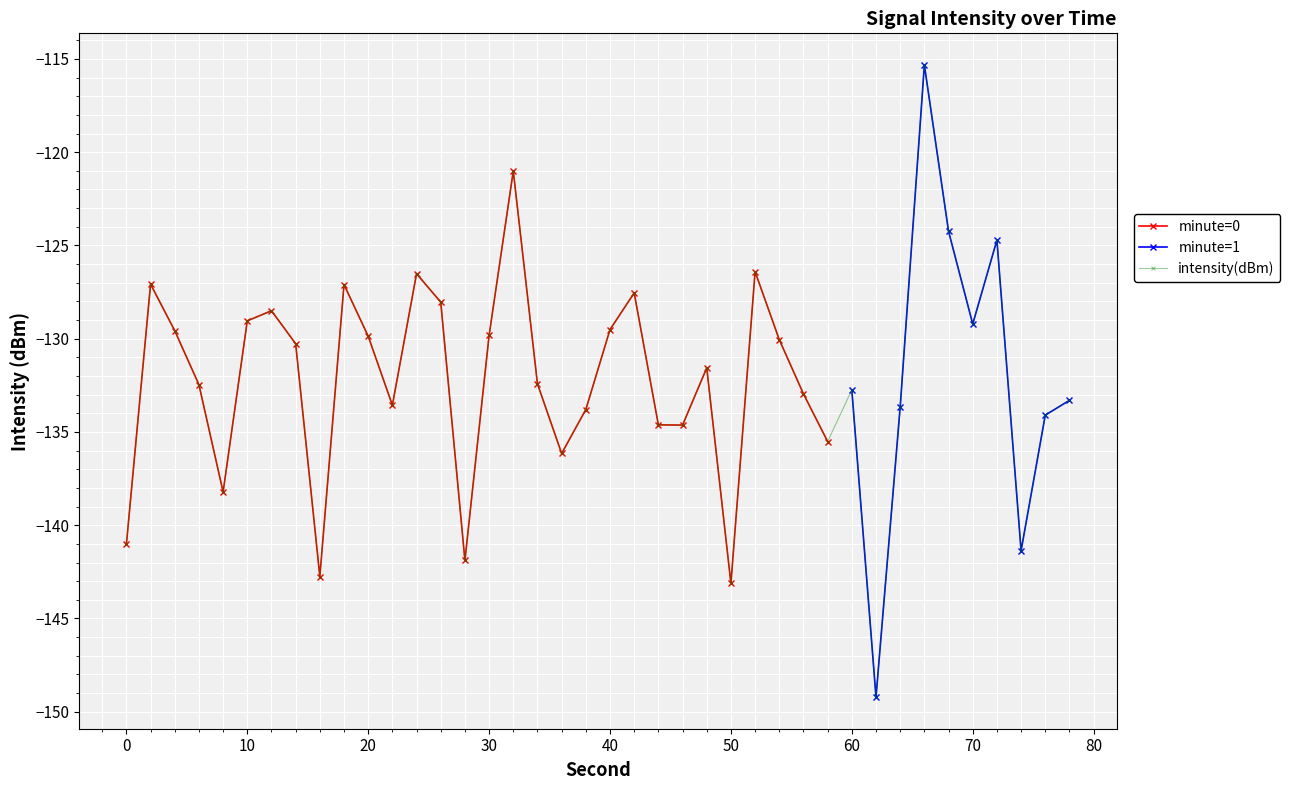

The value of intensity(dBm) at 30 is -129.8. True or false?

True